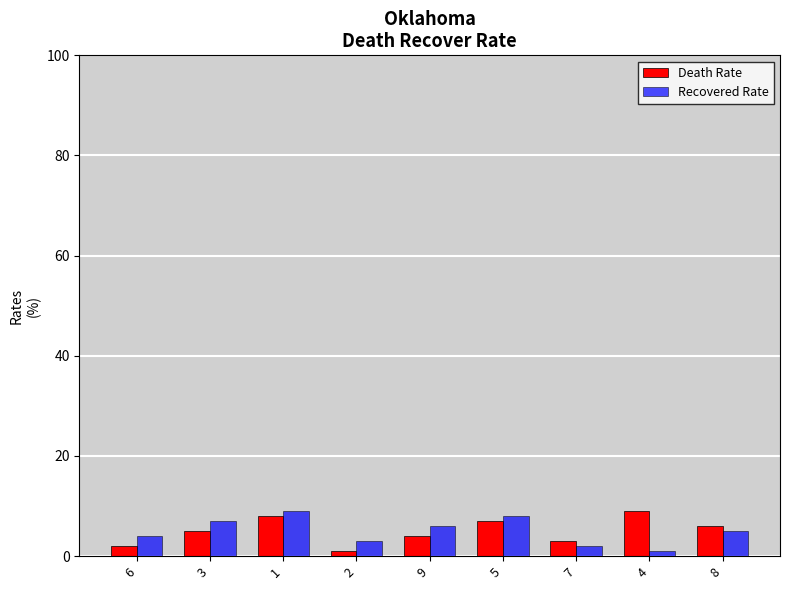

Between 6 and 8, which series saw the biggest shift?

Death Rate